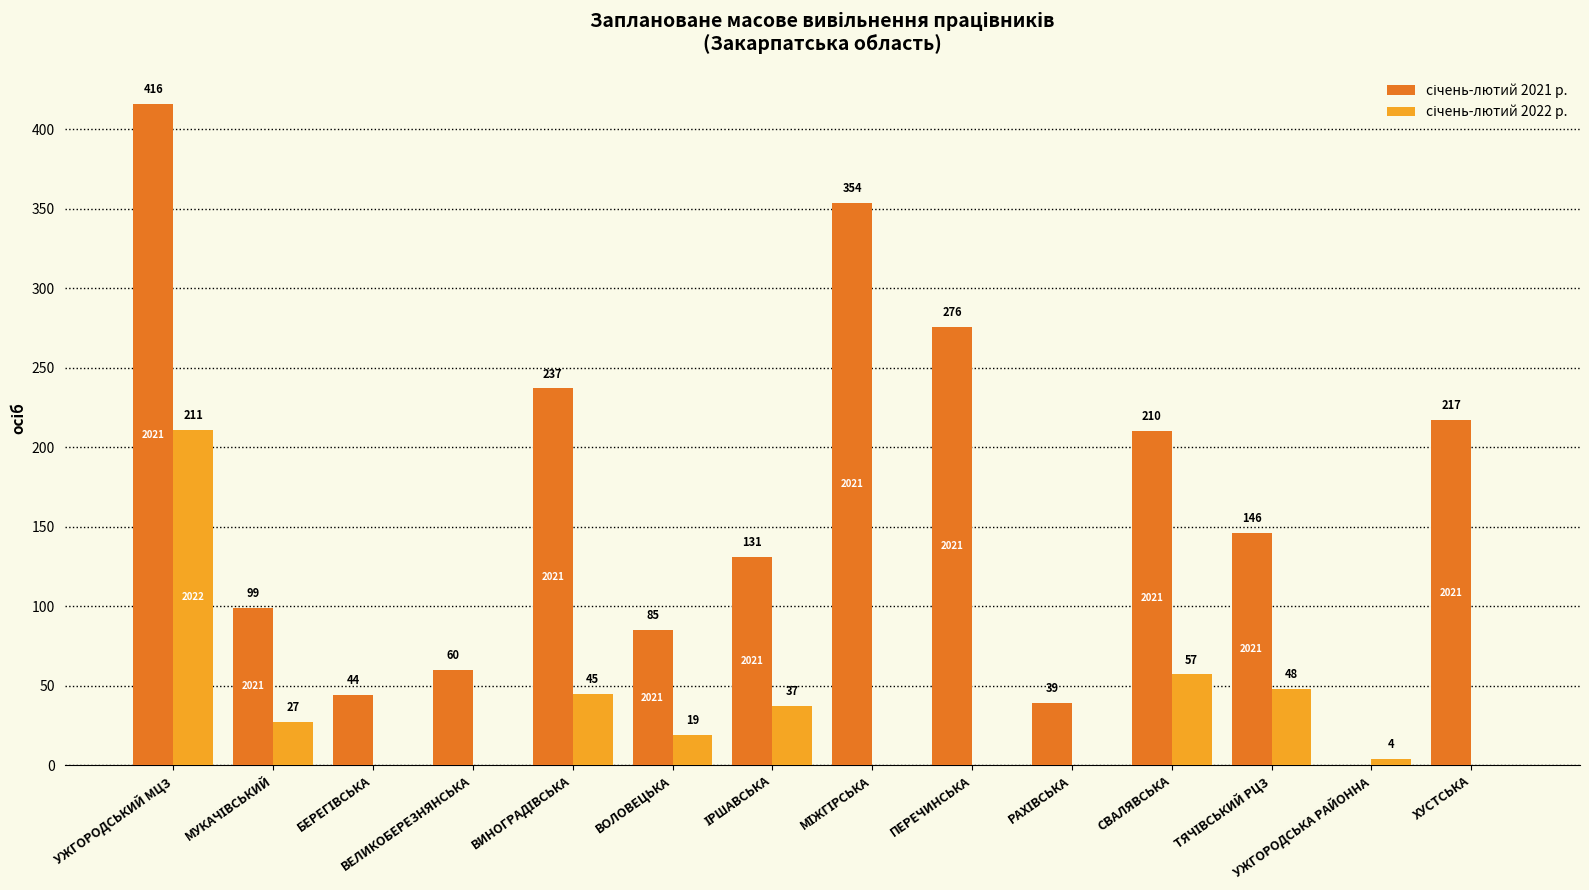

What is the maximum value shown in the chart?

416